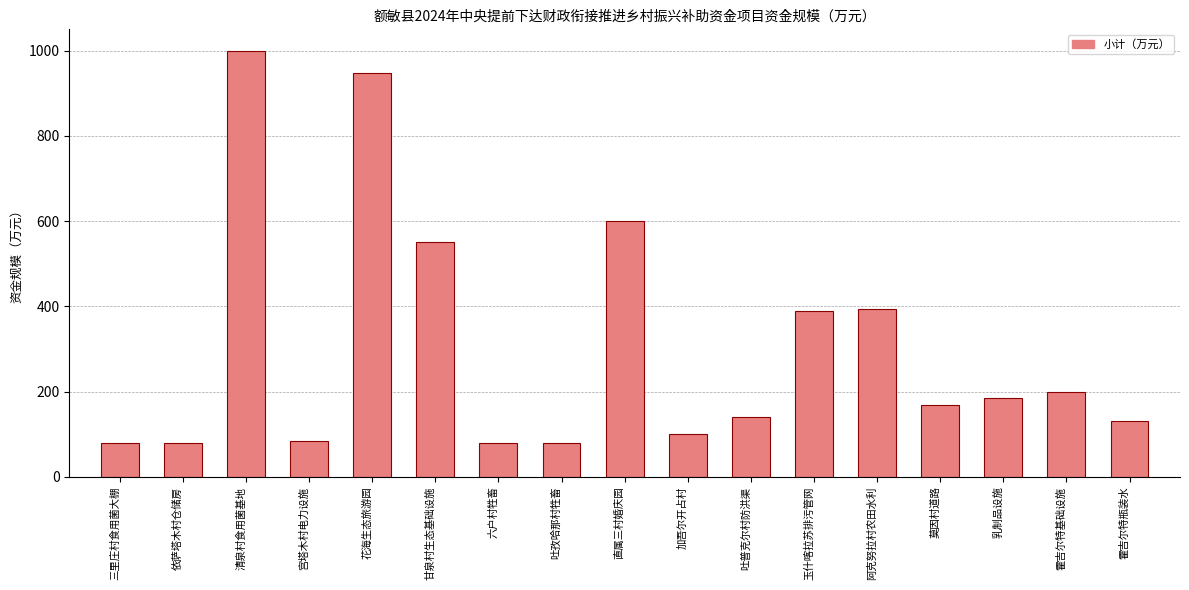

Reading left to right, extract all data points from this chart.

三里庄村食用菌大棚=79.7	依萨塔木村仓储房=79.7	清泉村食用菌基地=1000.0	宫塔木村电力设施=85.0	花海生态旅游园=948.5	甘泉村生态基础设施=550.0	六户村牲畜=79.7	吐孜哈那村牲畜=79.7	直属三村婚庆园=600.0	加吾尔开占村=100.0	吐普克尔村防洪渠=140.0	玉什喀拉苏排污管网=390.0	阿克努拉村农田水利=395.0	莫因村道路=169.0	乳制品设施=184.0	霍吉尔特基础设施=200.0	霍吉尔特瓶装水=130.0